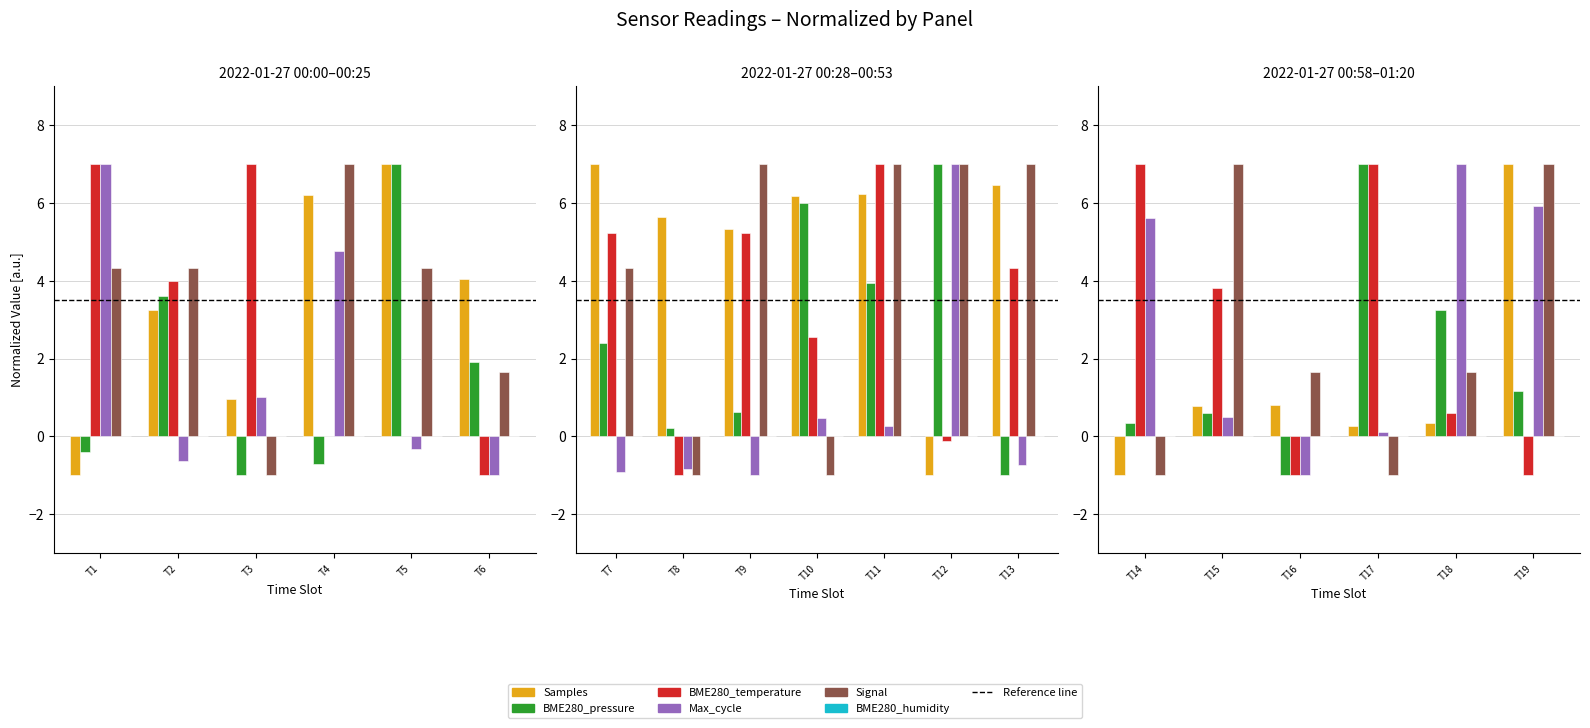

True or false: Max_cycle has a value of 0.3 at T15.

False